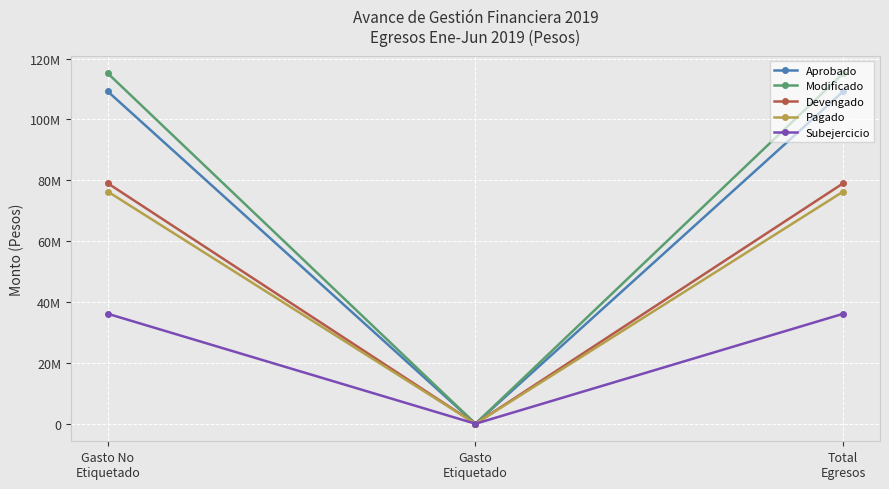

Does the chart have visible grid lines?

Yes